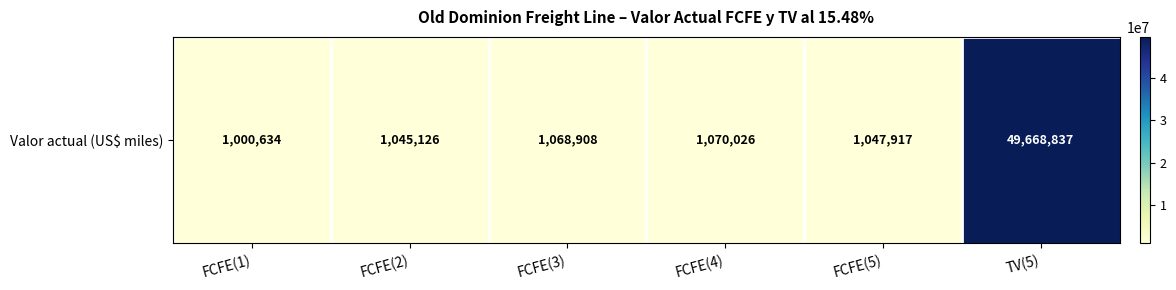

Rank the categories by value from lowest to highest.

FCFE(1), FCFE(2), FCFE(5), FCFE(3), FCFE(4), TV(5)